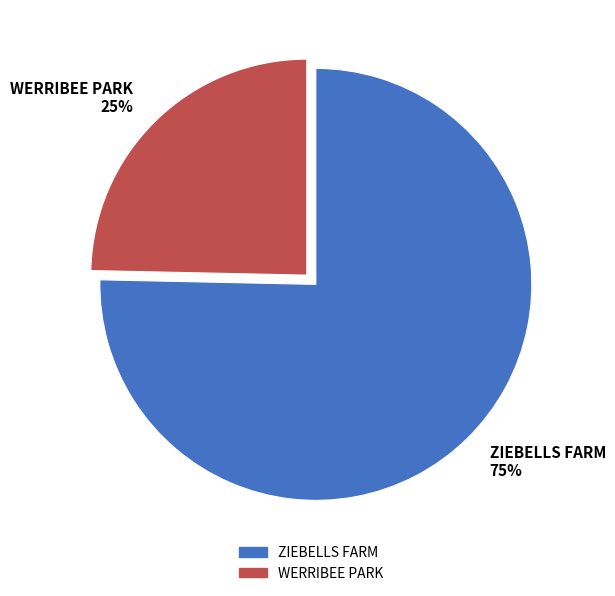

What is the smallest slice in the pie chart?

WERRIBEE PARK